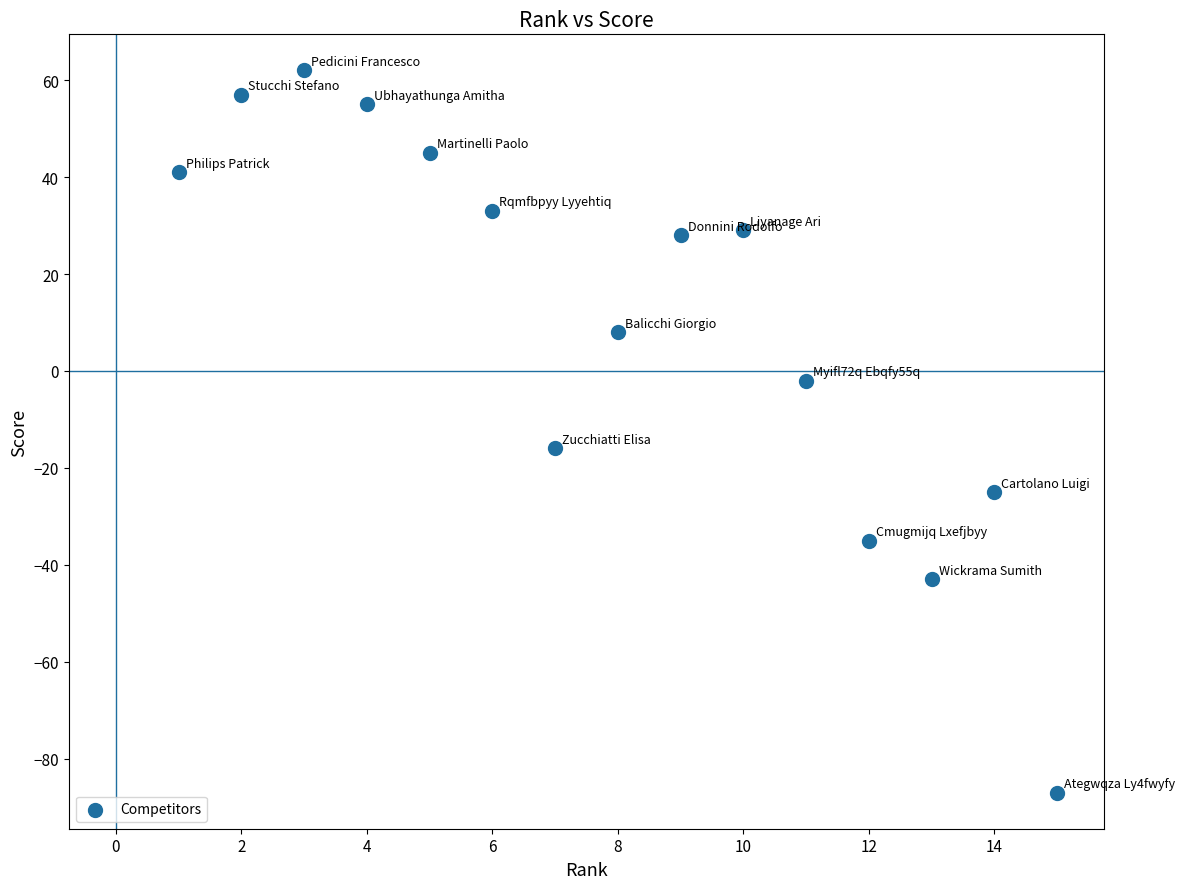

What Y value in the scatter plot is closest to -12?

-16